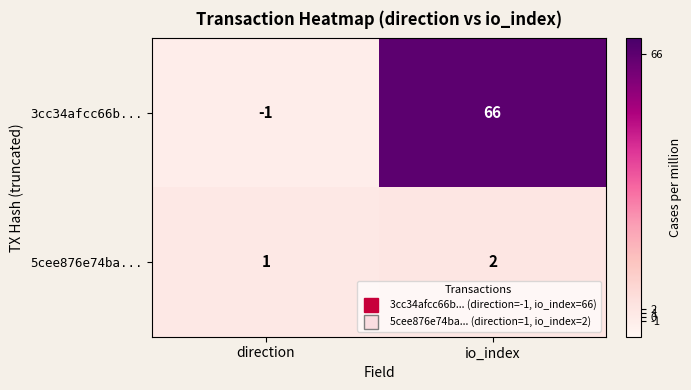

The 3cc34afcc66b... series shows -1 at direction. True or false?

True